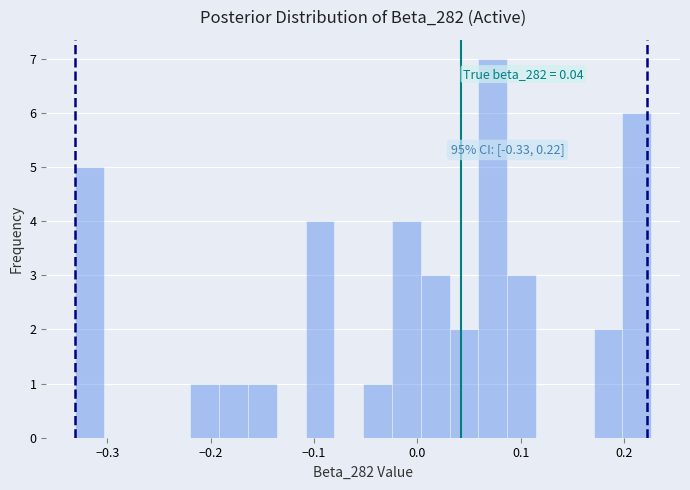

Read against the x-axis, roughly where is the centre of the tallest bar?

0.07